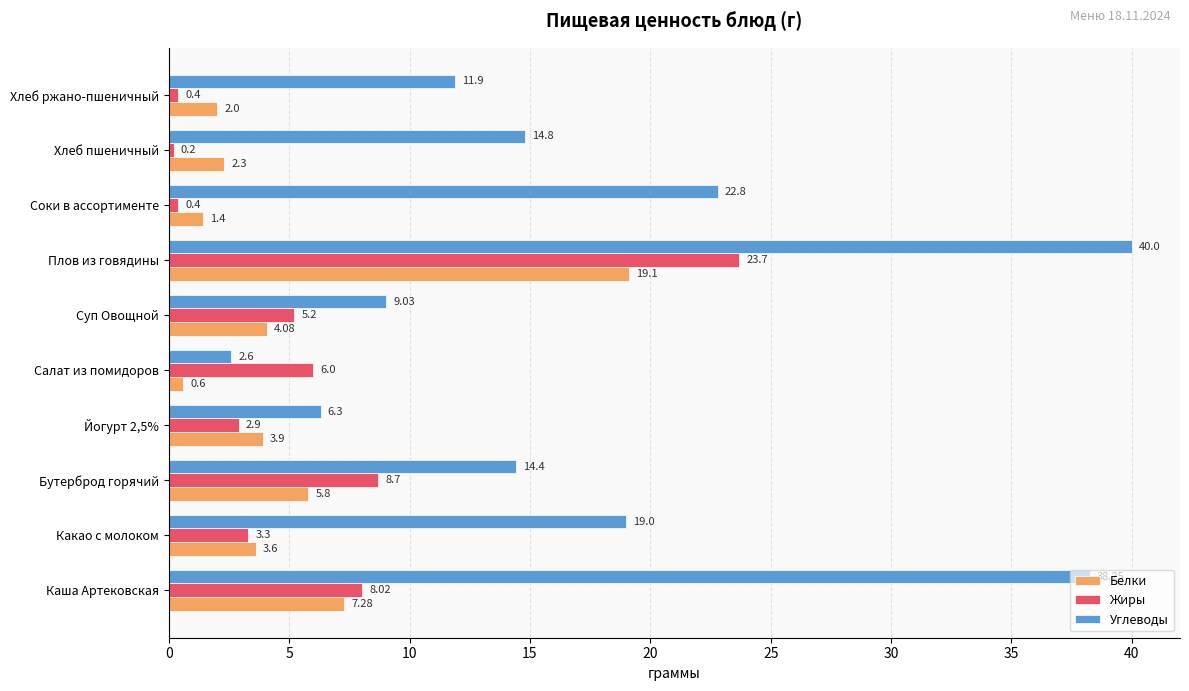

How many data points in Жиры are above 5?

5